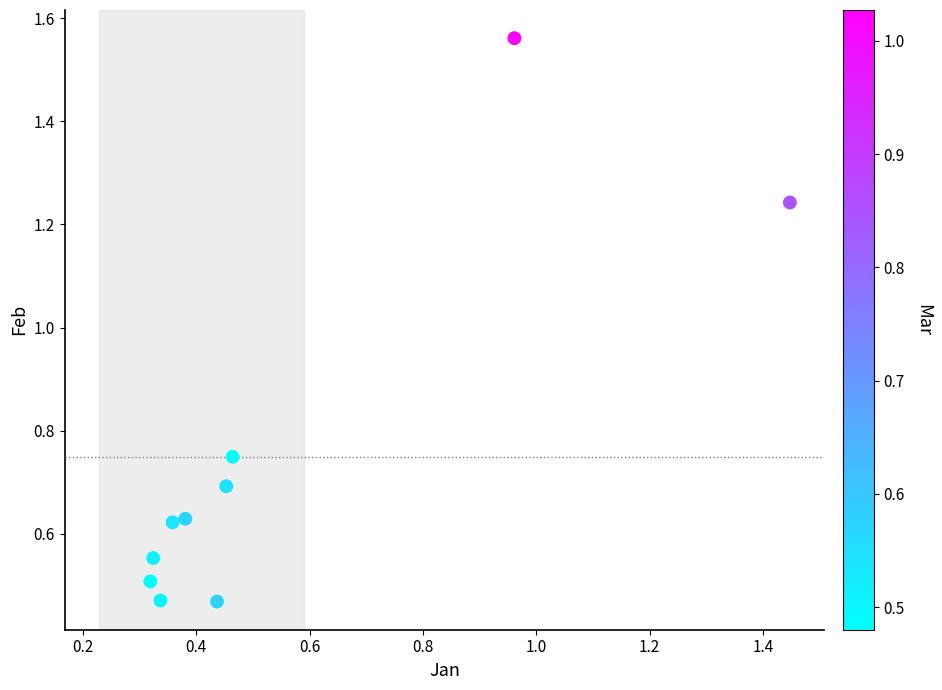

What is the range of X values (max minus min)?

1.1